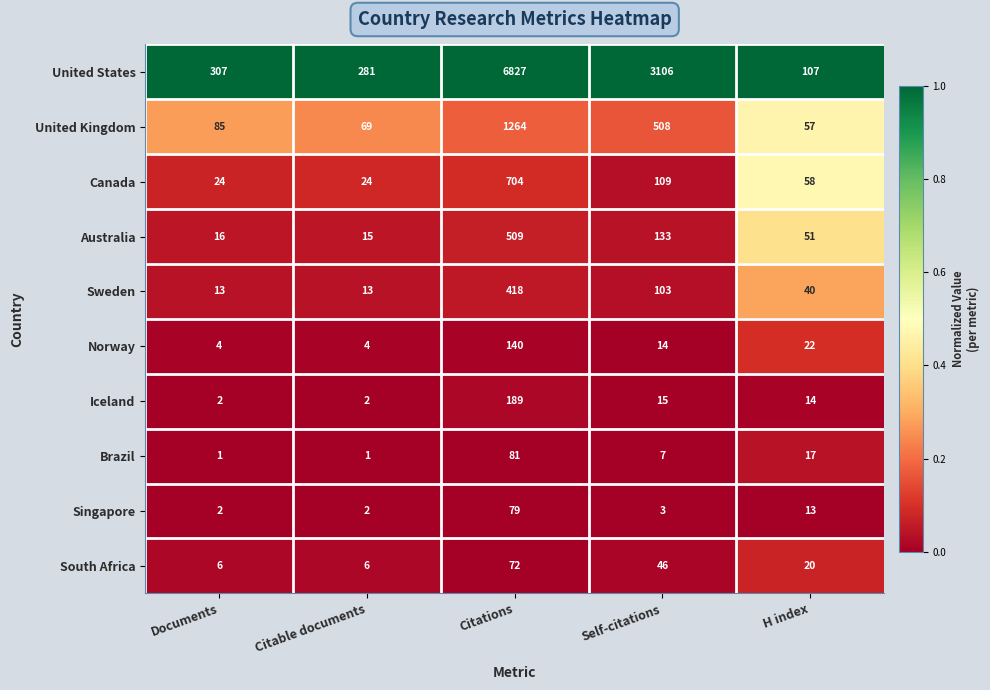

Which series changed the most between Citable documents and Citations?

United States